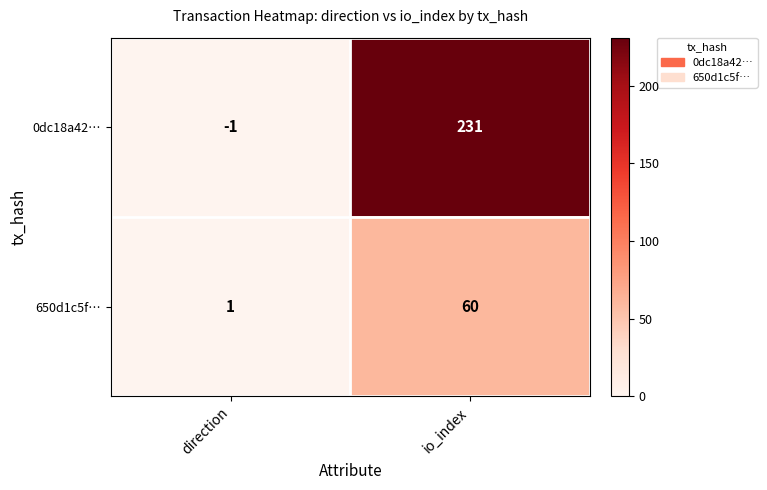

What is the sum of the 650d1c5f… values at io_index and direction?

61